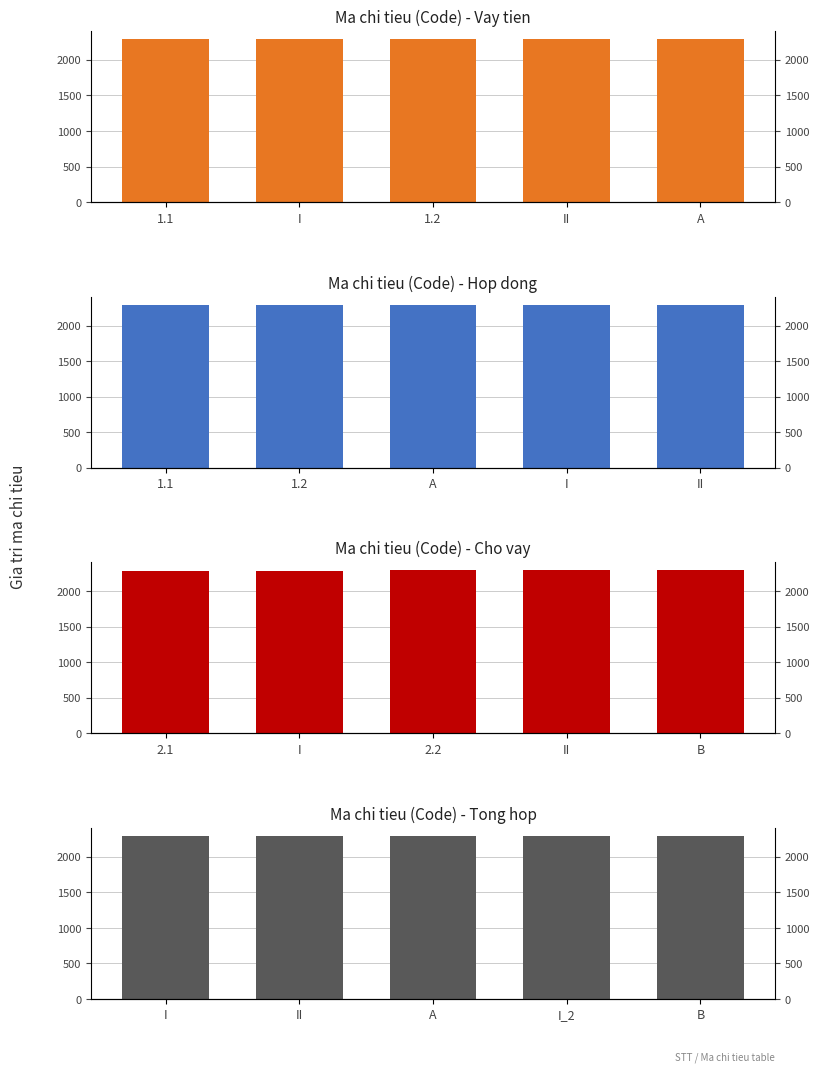

Reading left to right, what are all the values shown in this chart?

Ma chi tieu (Code) - Vay tien: 2287	2288	2289	2290	2291
Ma chi tieu (Code) - Hop dong: 2287	2289	2291	2293	2296
Ma chi tieu (Code) - Cho vay: 2292	2293	2295	2296	2297
Ma chi tieu (Code) - Tong hop: 2288	2290	2291	2293	2297